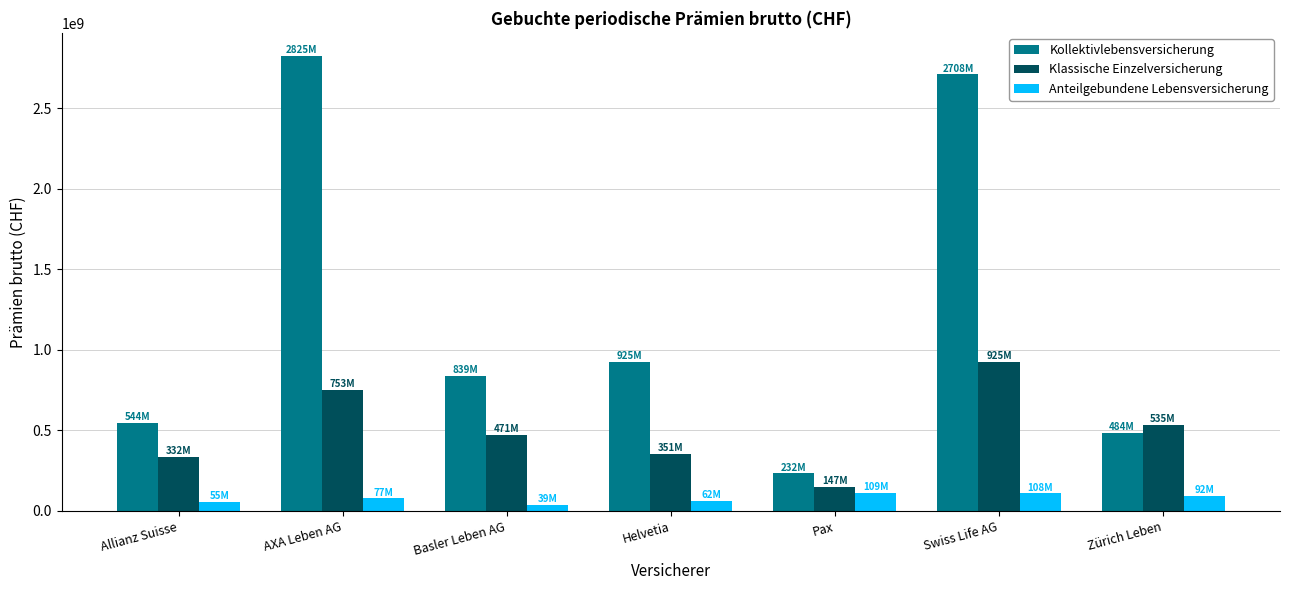

Is the value of Anteilgebundene Lebensversicherung at AXA Leben AG greater than the value of Kollektivlebensversicherung at Allianz Suisse?

No